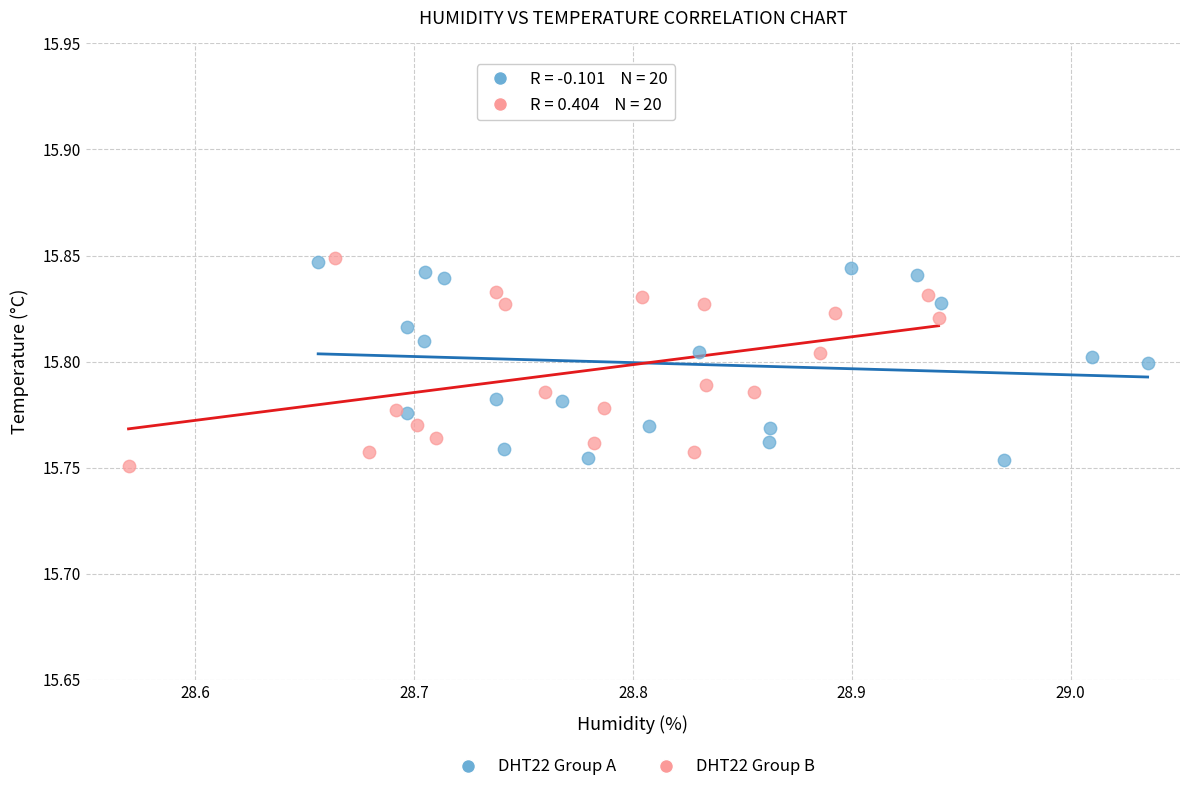

What are all the series names shown in the legend?

DHT22 Group A, DHT22 Group B